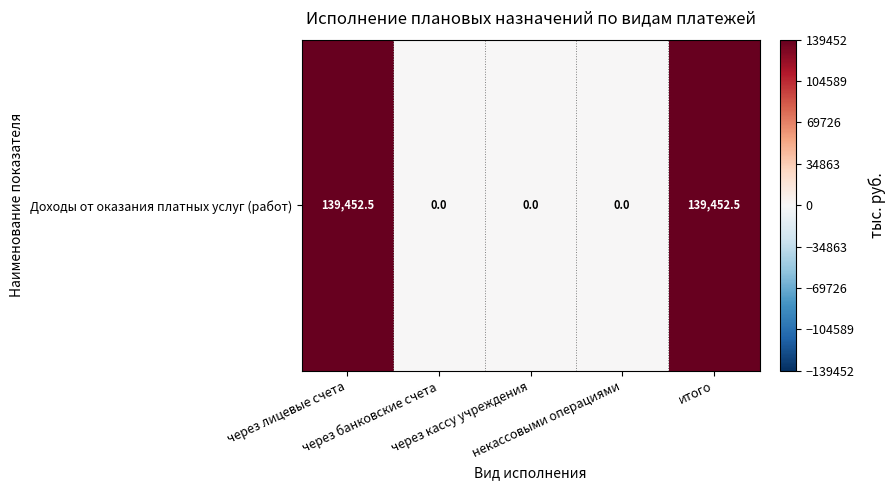

At which label is the value closest to 69726?

через банковские счета